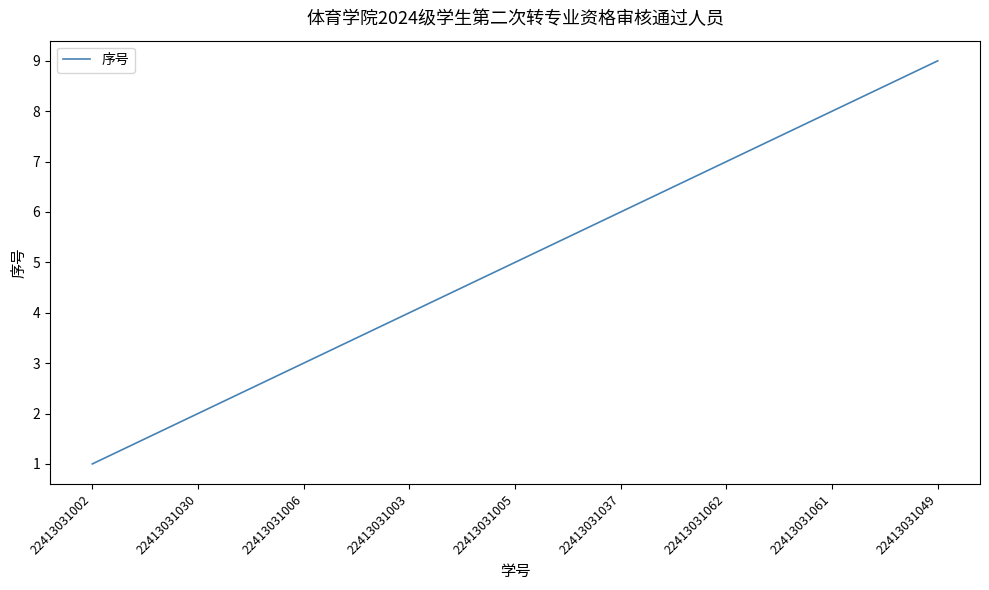

Which label corresponds to the largest value in the chart?

22413031049